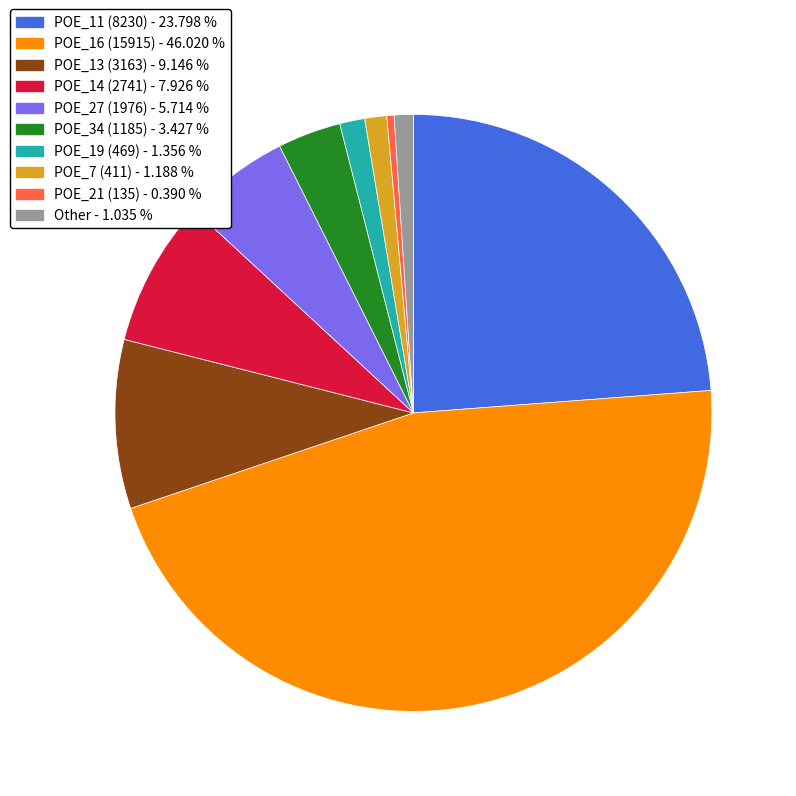

Does any single category account for the majority?

No